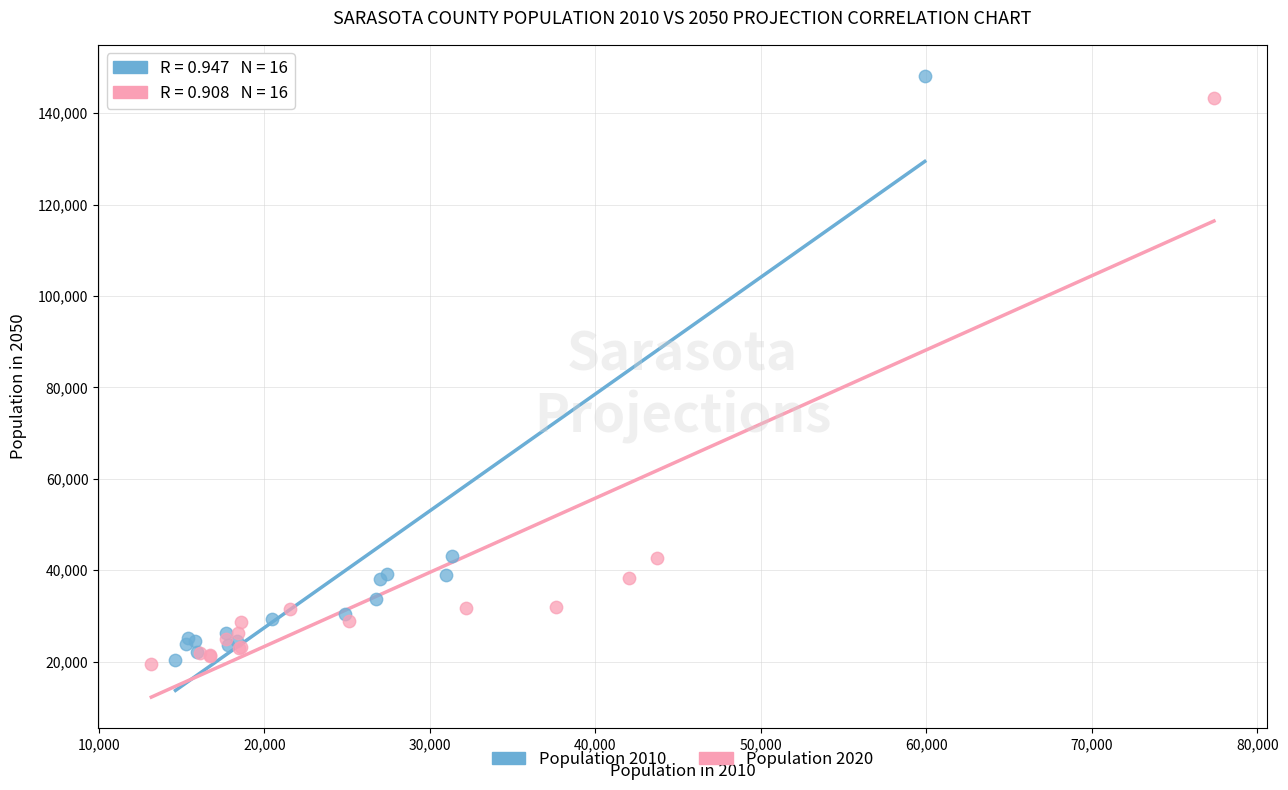

Which series has the widest spread of Y values?

Population 2010